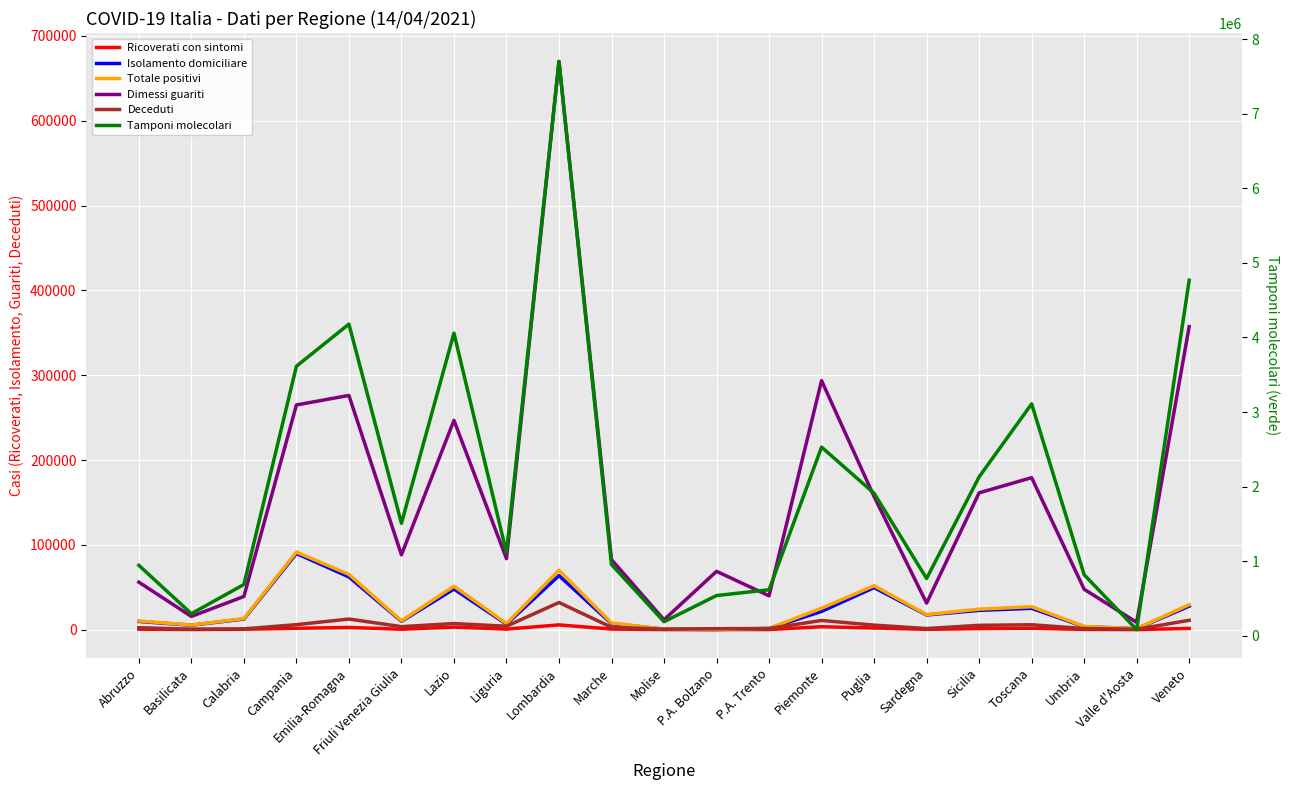

The Ricoverati con sintomi series shows 17 at Molise. True or false?

False